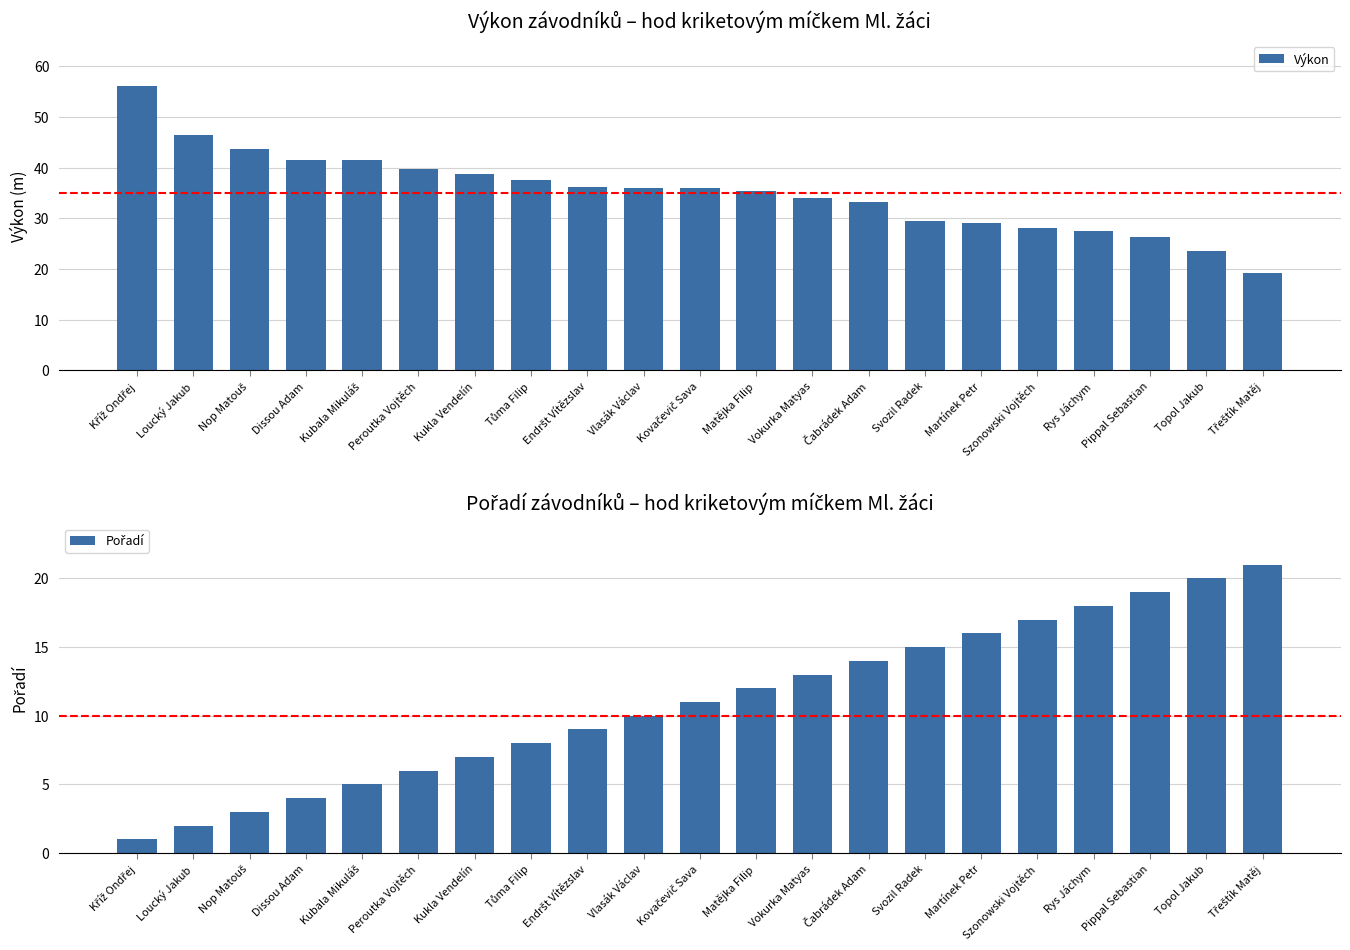

Which series has the largest total across all categories?

Výkon